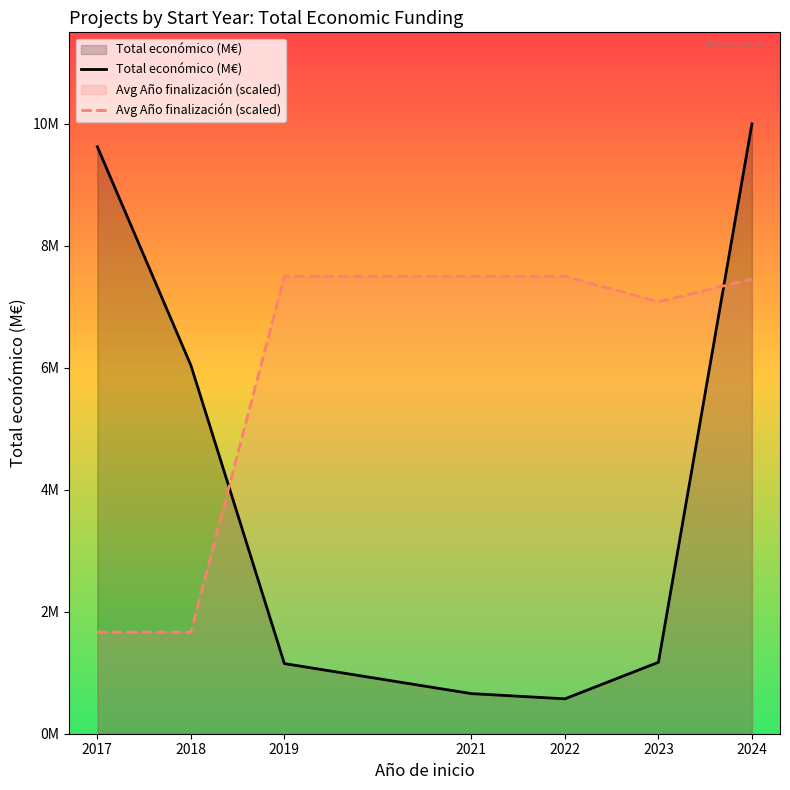

Rank the series by their average value, from lowest to highest.

Total económico (M€), Avg Año finalización (scaled)